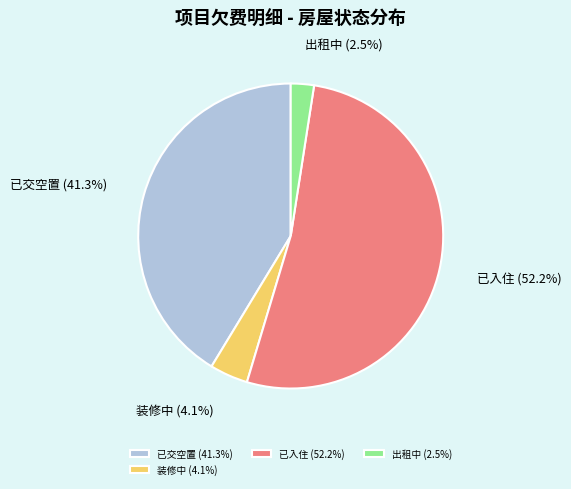

How much of the chart is everything except 已交空置?

58.7%